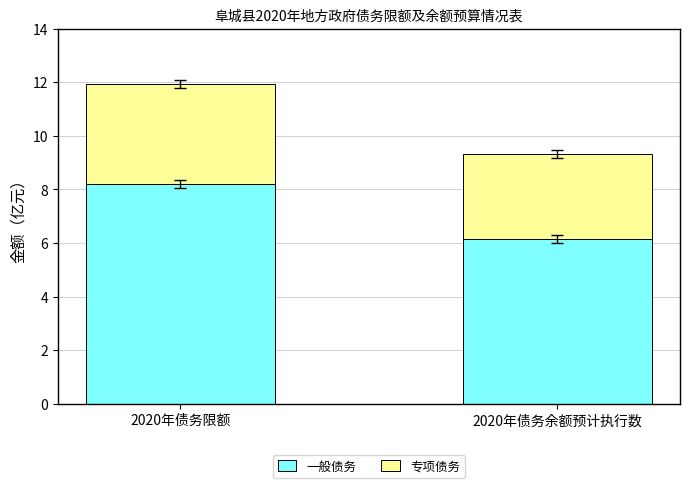

Reading left to right, what are the values for 一般债务?

8.2	6.1